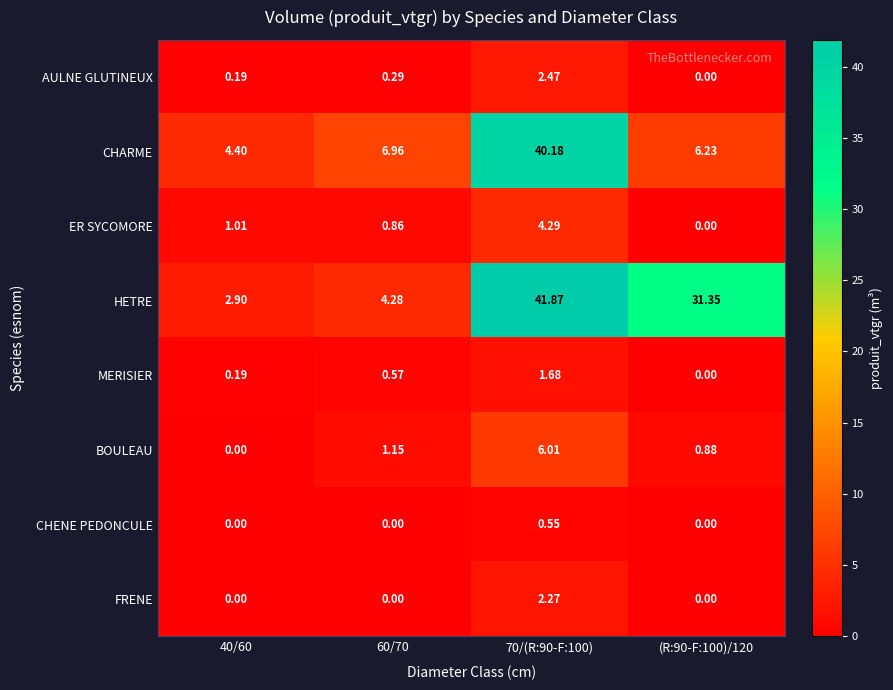

What is the greatest value displayed?

41.9